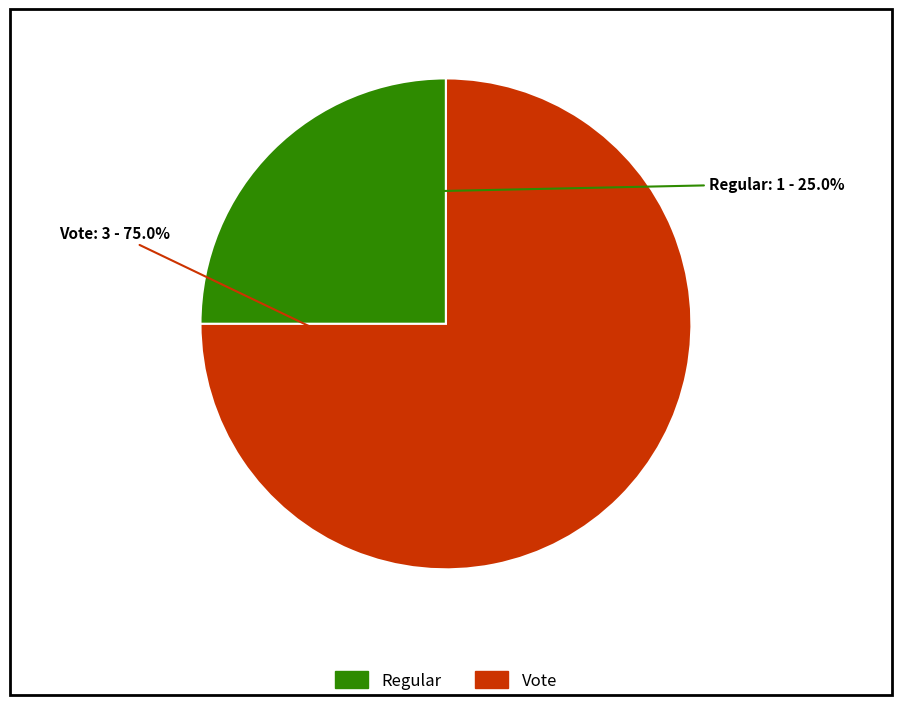

True or false: Regular accounts for 25% of the total.

True